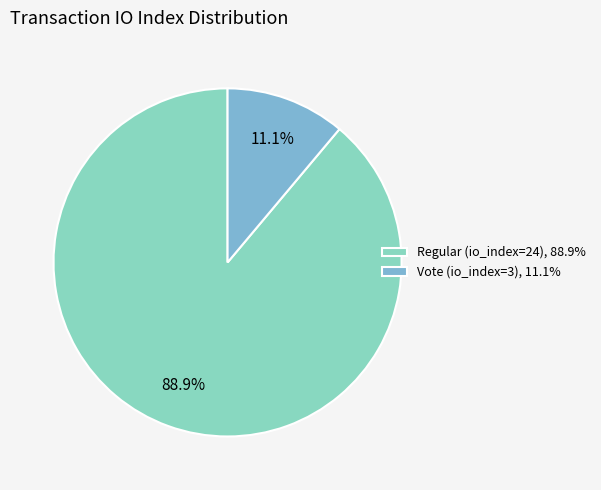

Does Regular (io_index=24) represent more than half of the total?

Yes